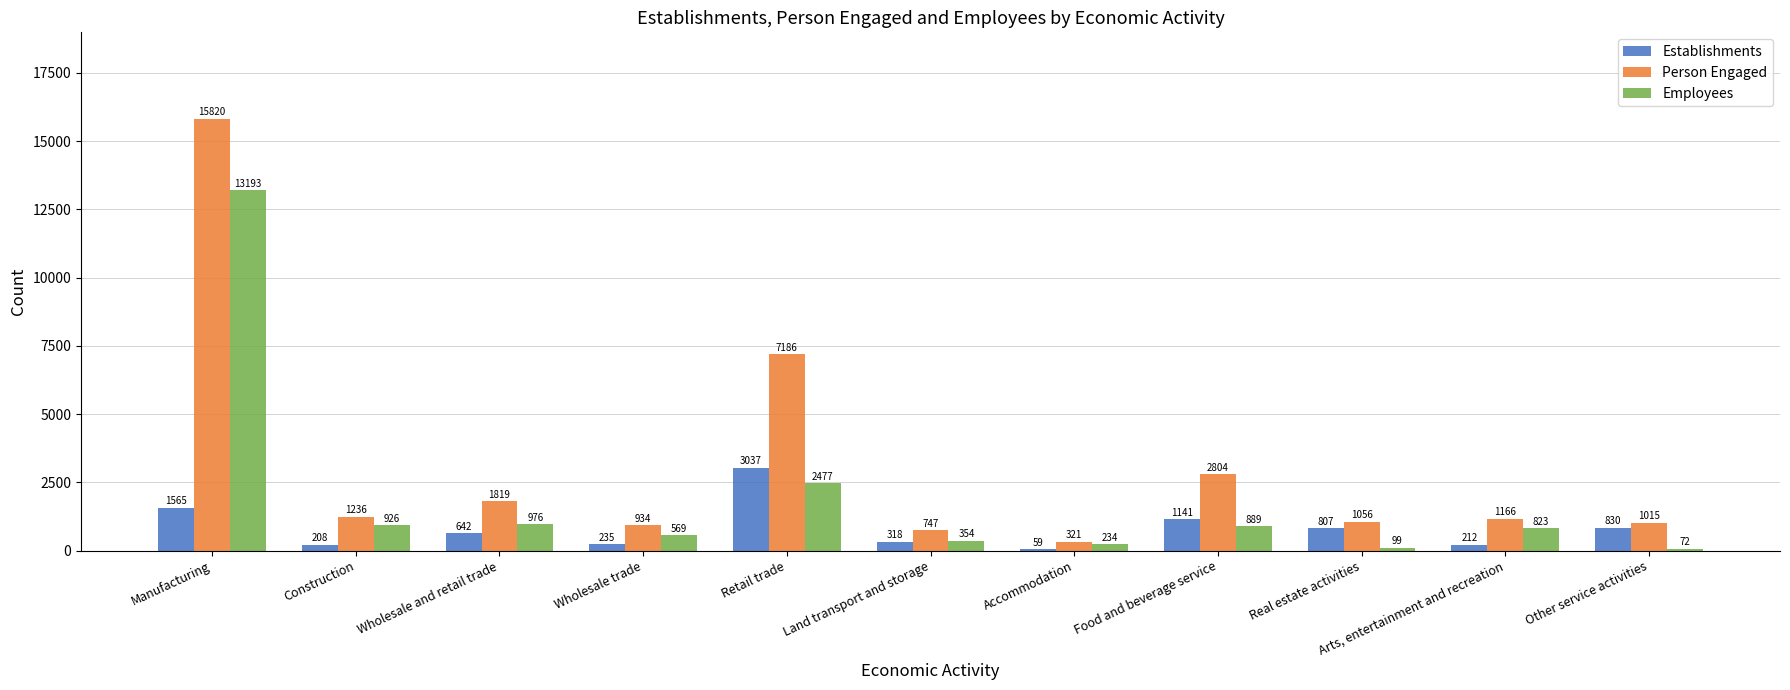

Reading left to right, extract all data points from this chart.

Establishments: Manufacturing=1565	Construction=208	Wholesale and retail trade=642	Wholesale trade=235	Retail trade=3037	Land transport and storage=318	Accommodation=59	Food and beverage service=1141	Real estate activities=807	Arts, entertainment and recreation=212	Other service activities=830
Person Engaged: Manufacturing=15820	Construction=1236	Wholesale and retail trade=1819	Wholesale trade=934	Retail trade=7186	Land transport and storage=747	Accommodation=321	Food and beverage service=2804	Real estate activities=1056	Arts, entertainment and recreation=1166	Other service activities=1015
Employees: Manufacturing=13193	Construction=926	Wholesale and retail trade=976	Wholesale trade=569	Retail trade=2477	Land transport and storage=354	Accommodation=234	Food and beverage service=889	Real estate activities=99	Arts, entertainment and recreation=823	Other service activities=72